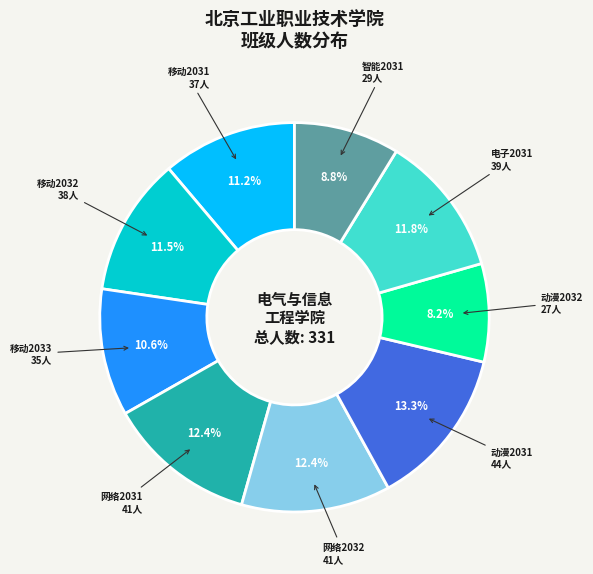

The 网络2032 slice represents 25% of the pie. True or false?

False